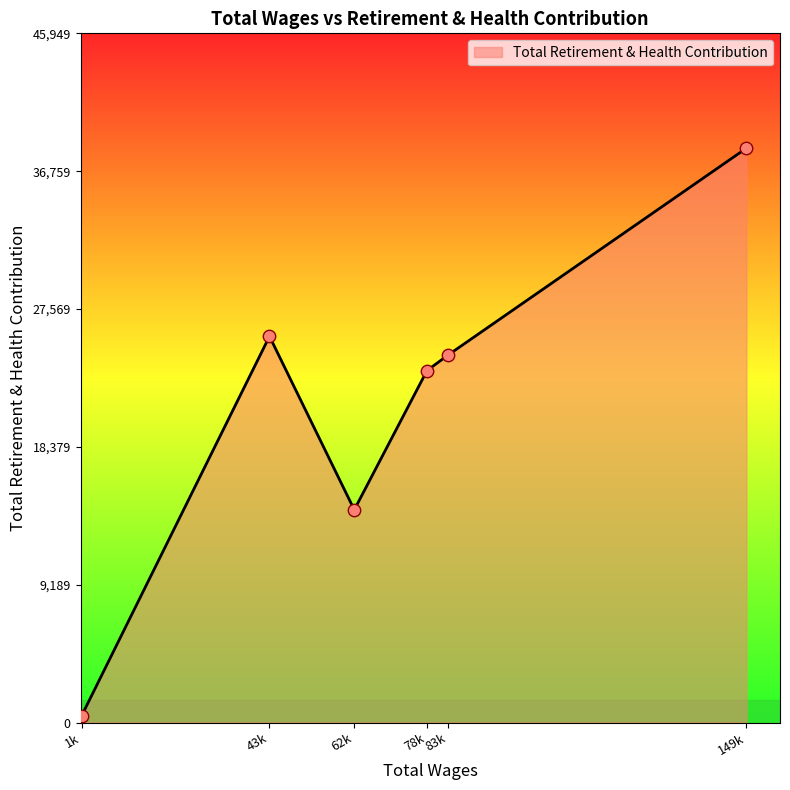

Approximately how many times larger is the value at 78k compared to 62k?

1.7